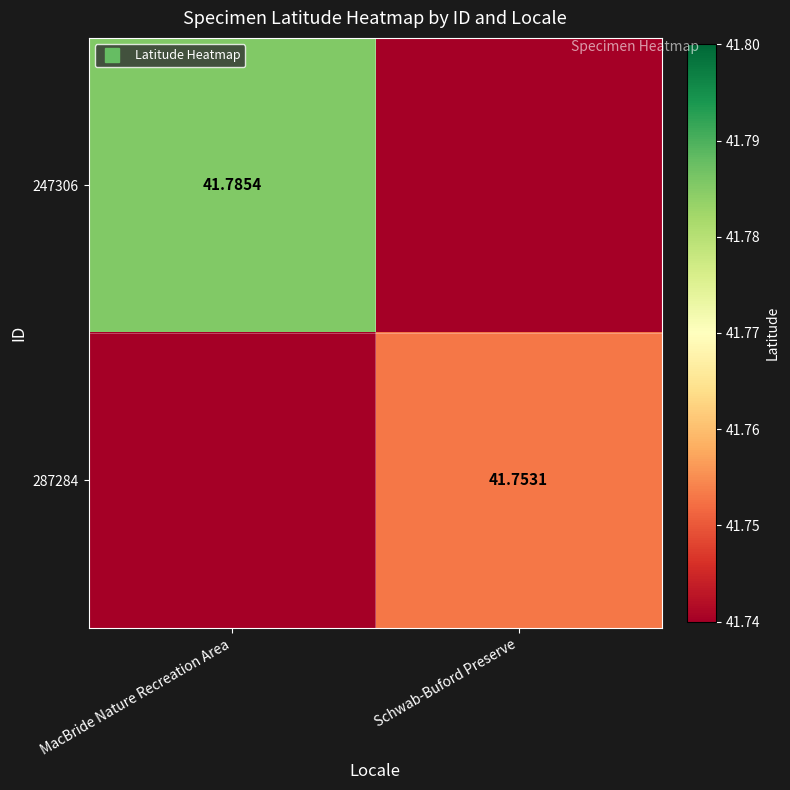

What is the average value of the 247306 series?

41.7